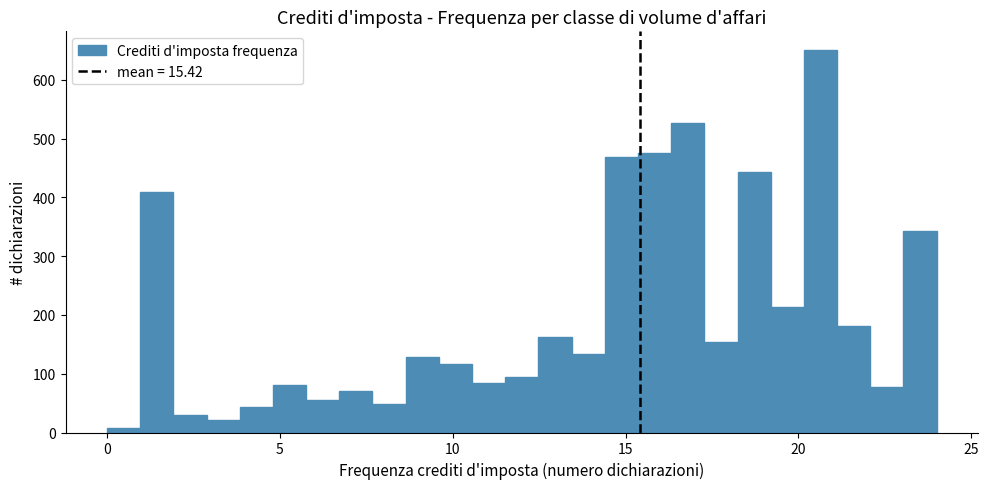

Around what value on the x-axis is the tallest bar? Give the approximate position of its centre, as read against the axis.

20.5